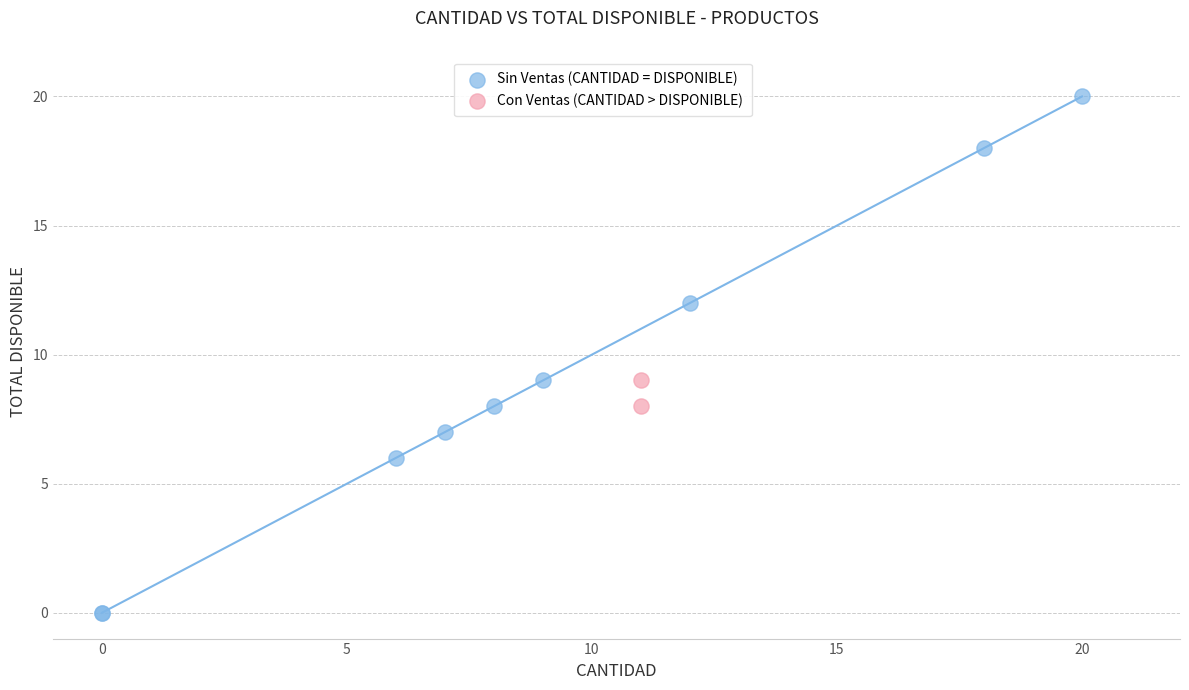

Which series reaches the maximum Y coordinate?

Sin Ventas (CANTIDAD = DISPONIBLE)